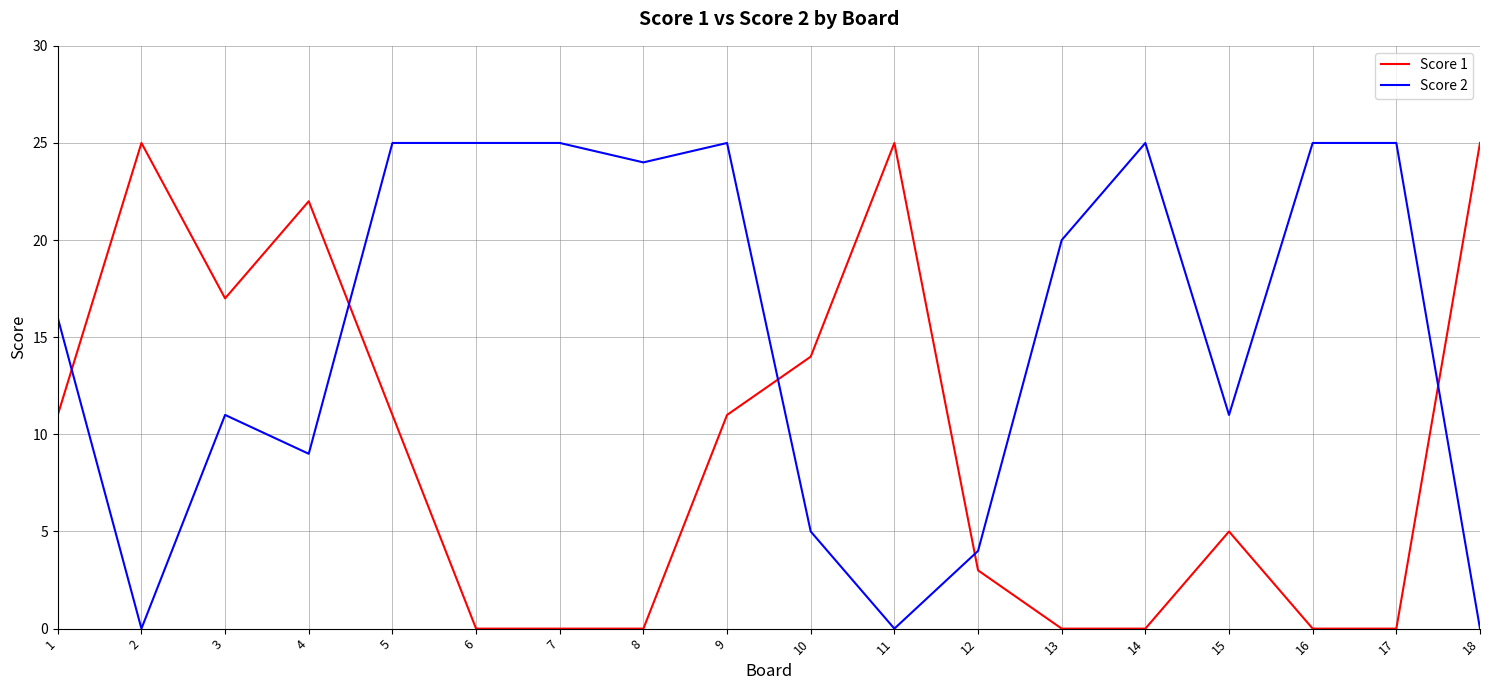

True or false: Score 1 has a value of 19 at 10.

False